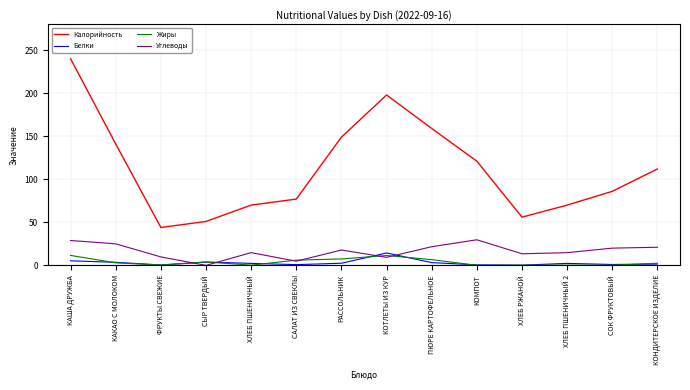

What are all the series names shown in the legend?

Калорийность, Белки, Жиры, Углеводы